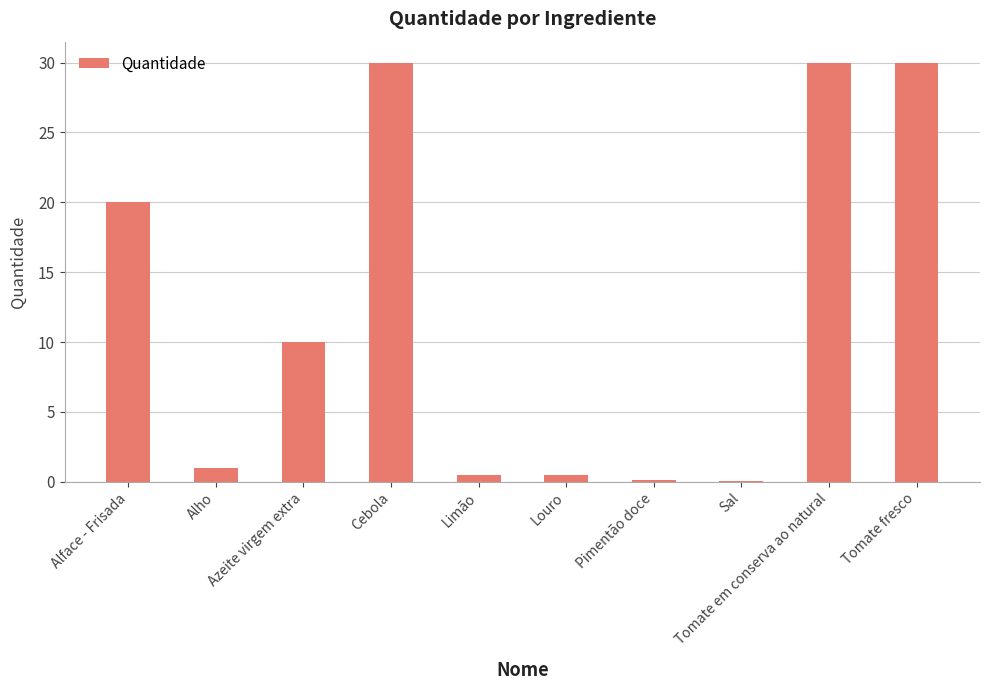

How many data points does each series have?

10